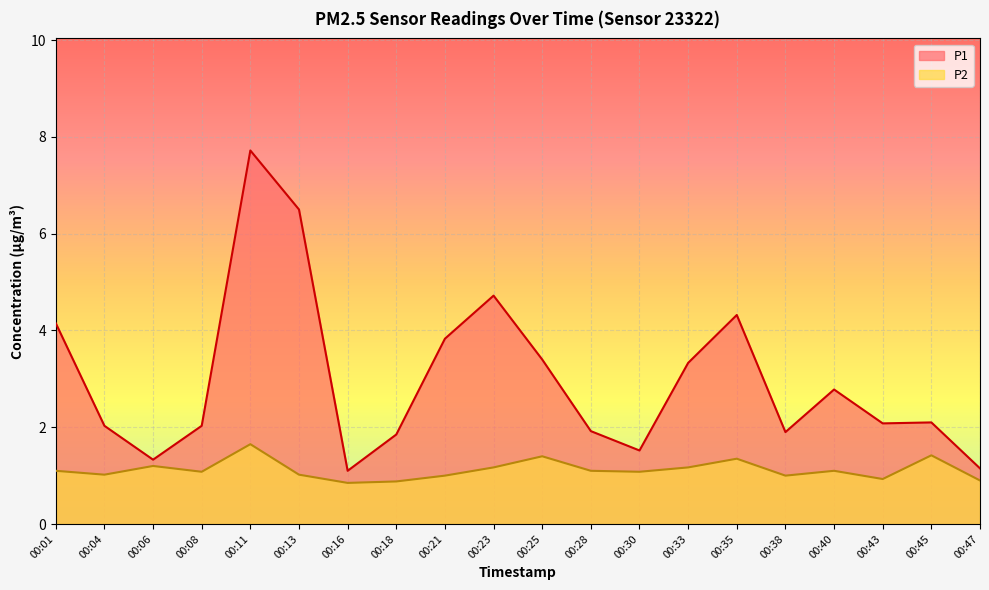

What is the minimum value shown in the chart?

0.8